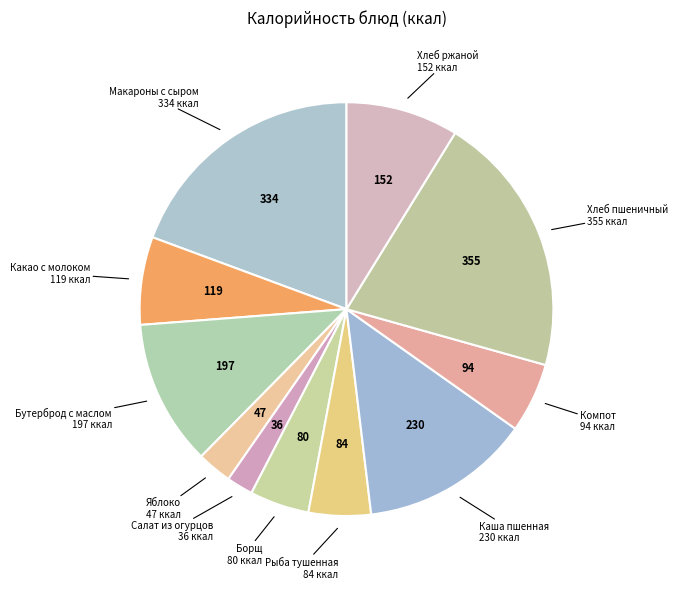

Does any single category account for the majority?

No